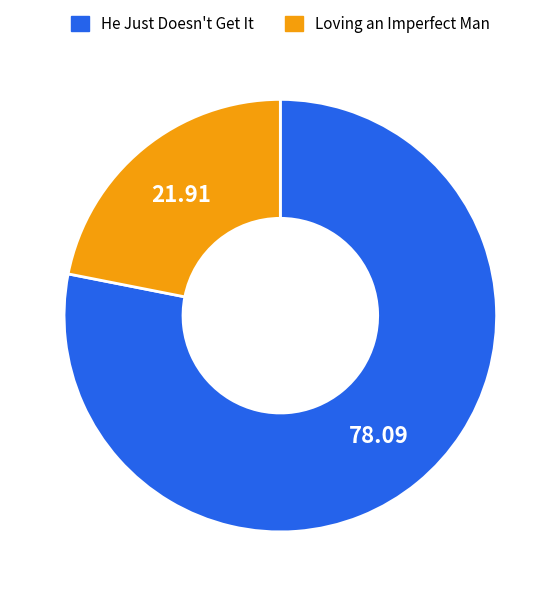

Rank the categories by value from lowest to highest.

Loving an Imperfect Man, He Just Doesn't Get It